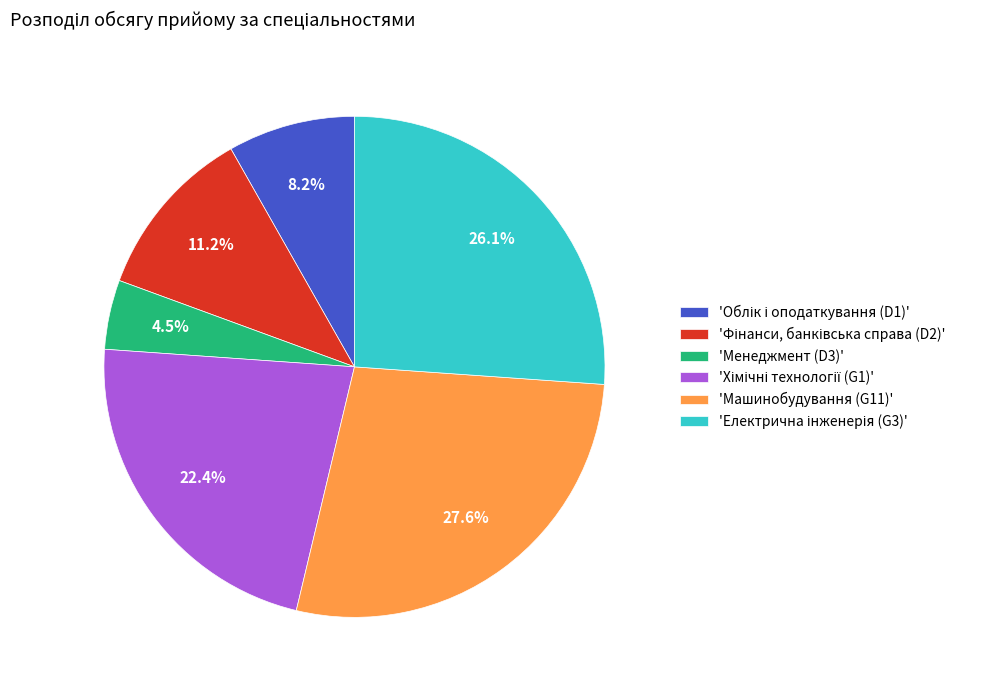

Which slice is the largest?

'Машинобудування (G11)'